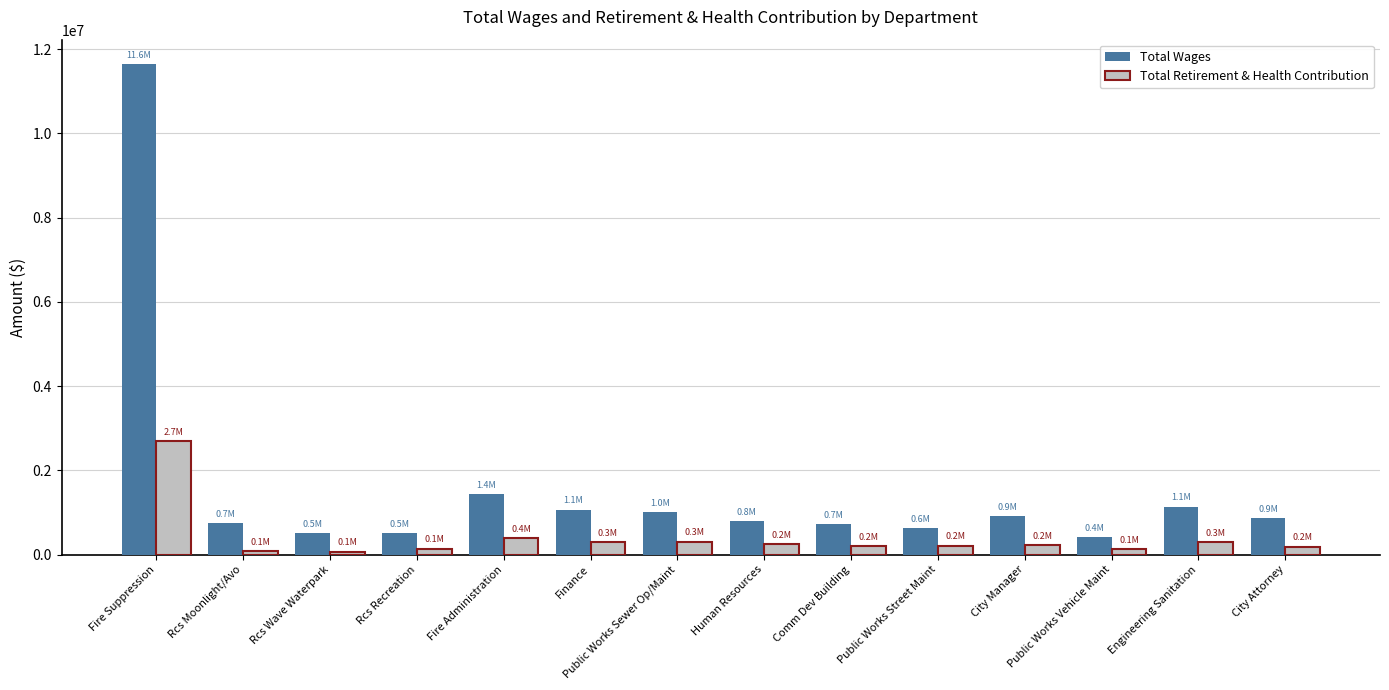

Rank the series at Human Resources from highest to lowest value.

Total Wages, Total Retirement & Health Contribution